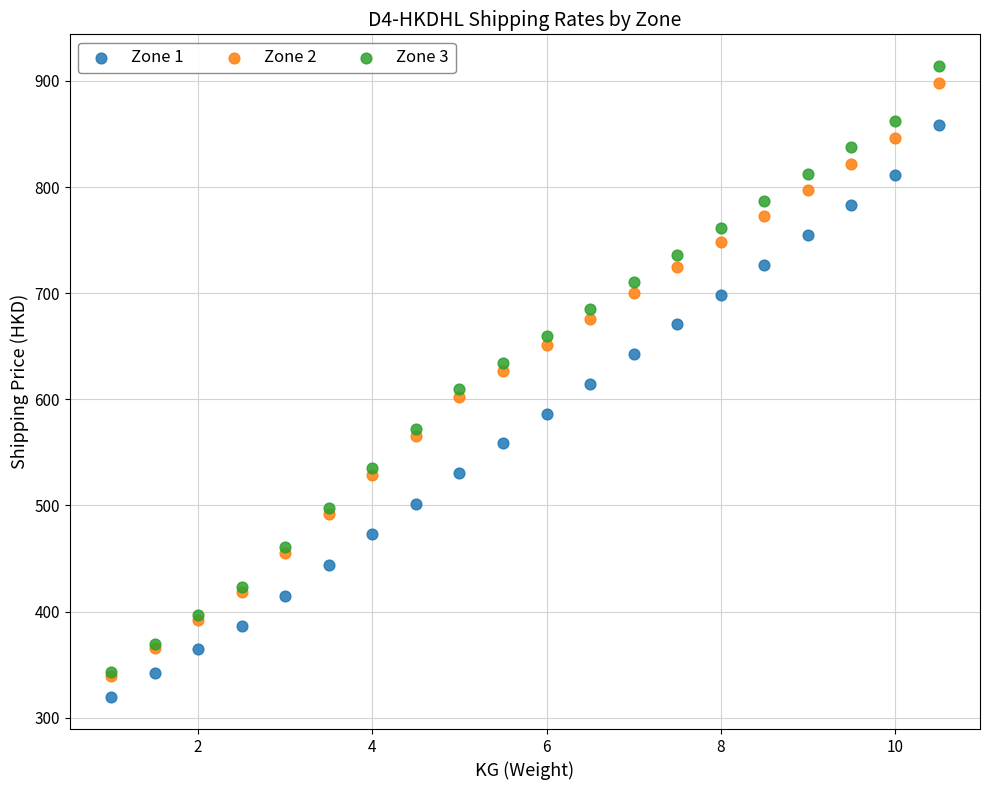

Which series contains the lowest Y value?

Zone 1